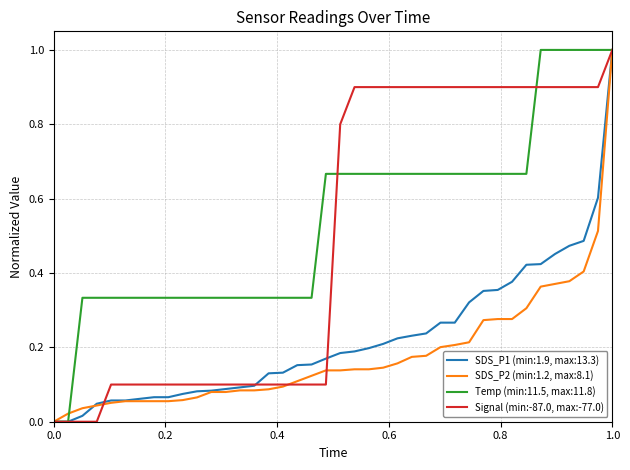

What is the maximum value for Temp (min:11.5, max:11.8)?

1.0